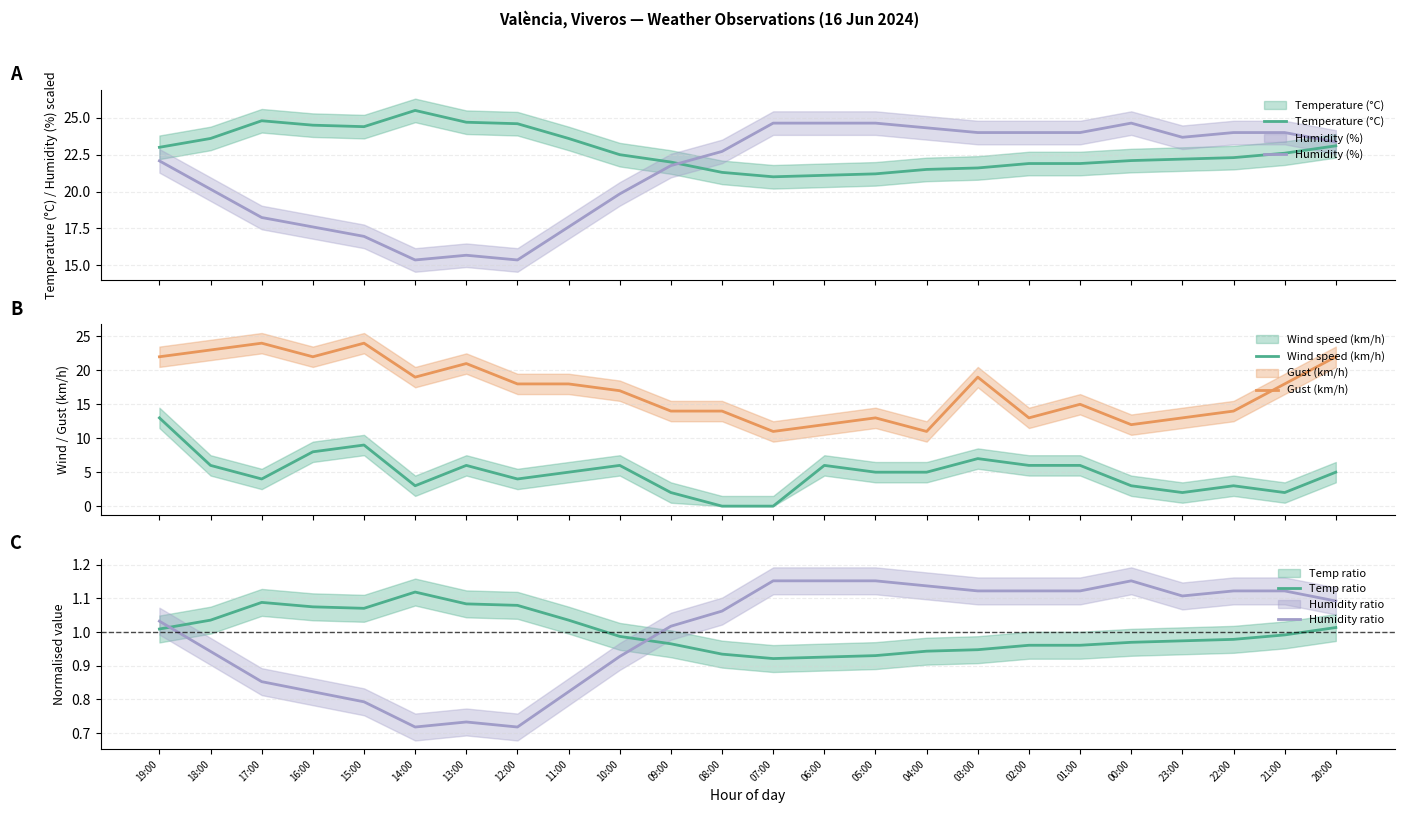

What is the difference between the maximum and second lowest values in the Wind speed (km/h) series?

13.0